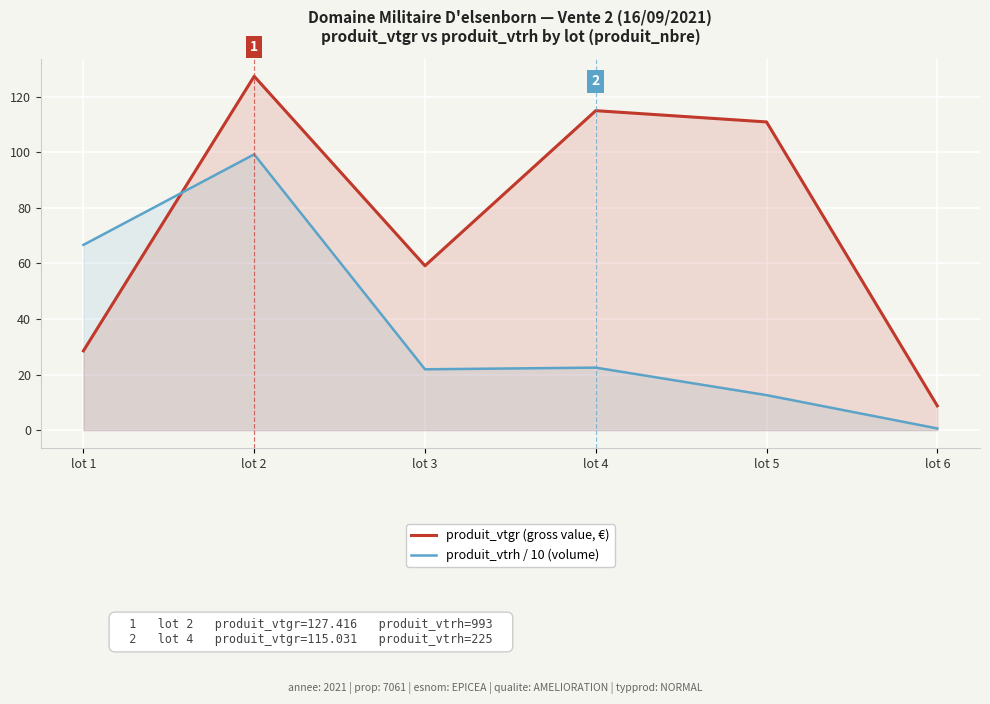

What is the difference between the maximum and minimum values in the produit_vtrh / 10 (volume) series?

98.7